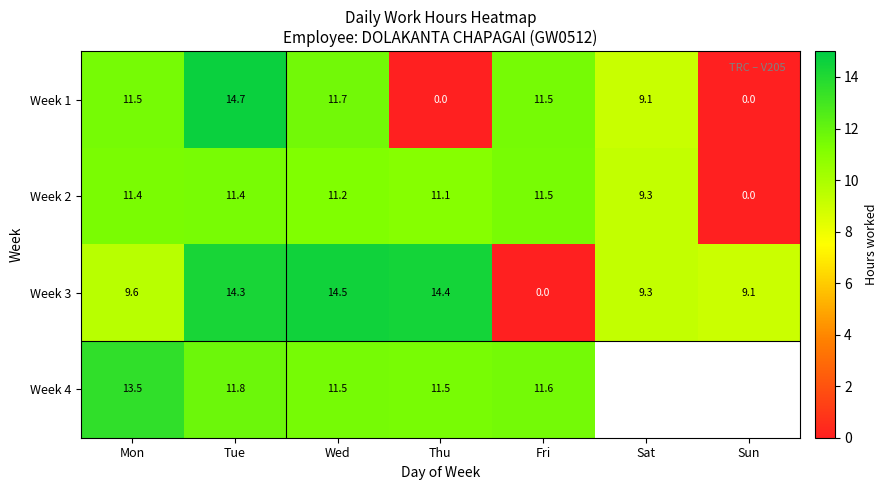

How many values in the Week 1 series exceed 11?

4